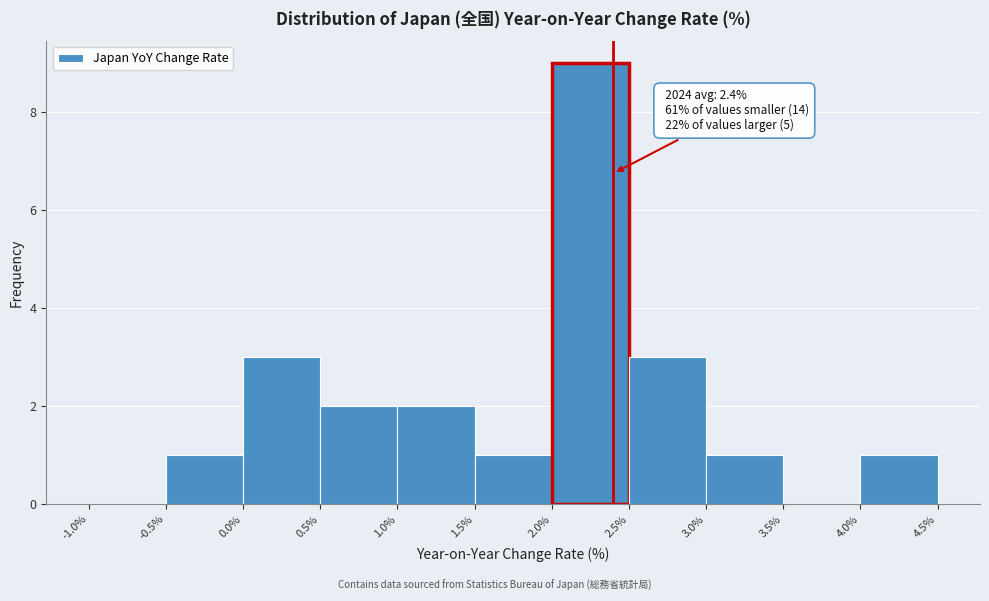

Over which range of the x-axis is the bar tallest?

2.0% to 2.5%